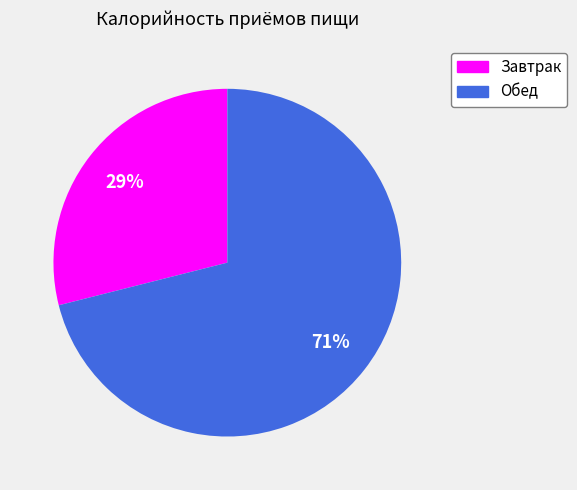

Is it true that Обед is 57% of the pie?

False